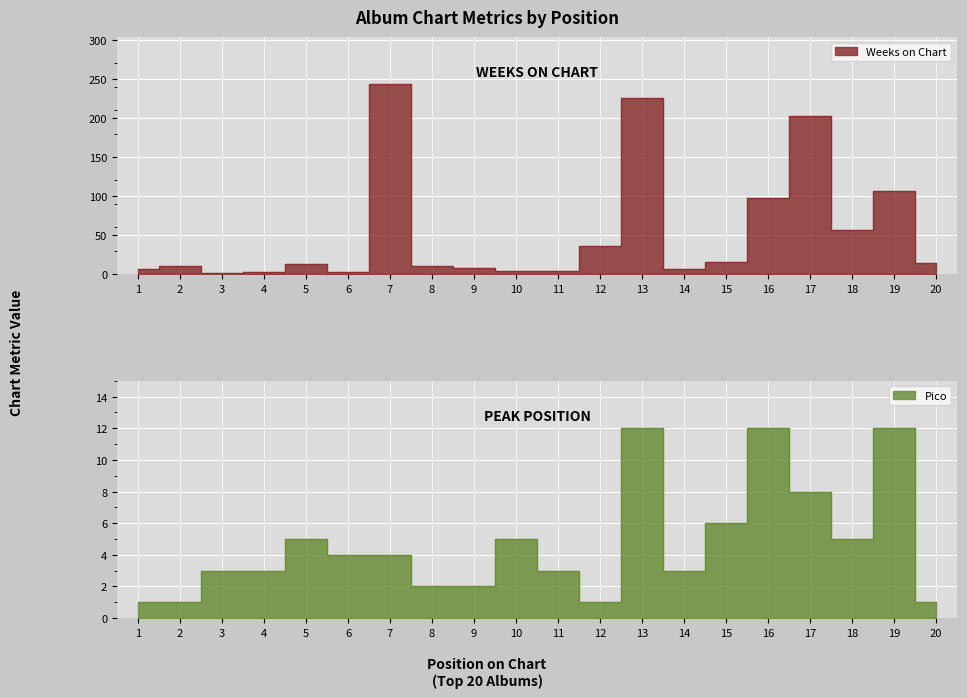

At which category does the chart reach its peak across all series?

7